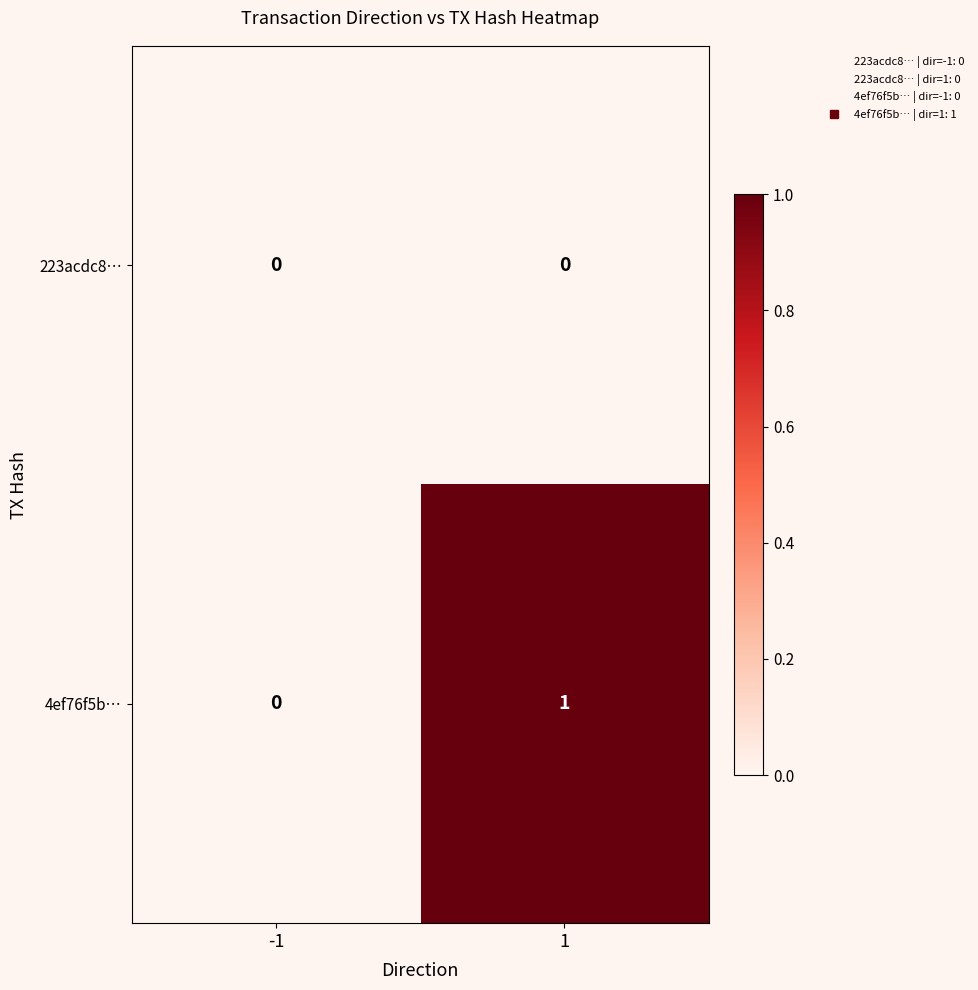

Which series has the largest total across all categories?

4ef76f5b…